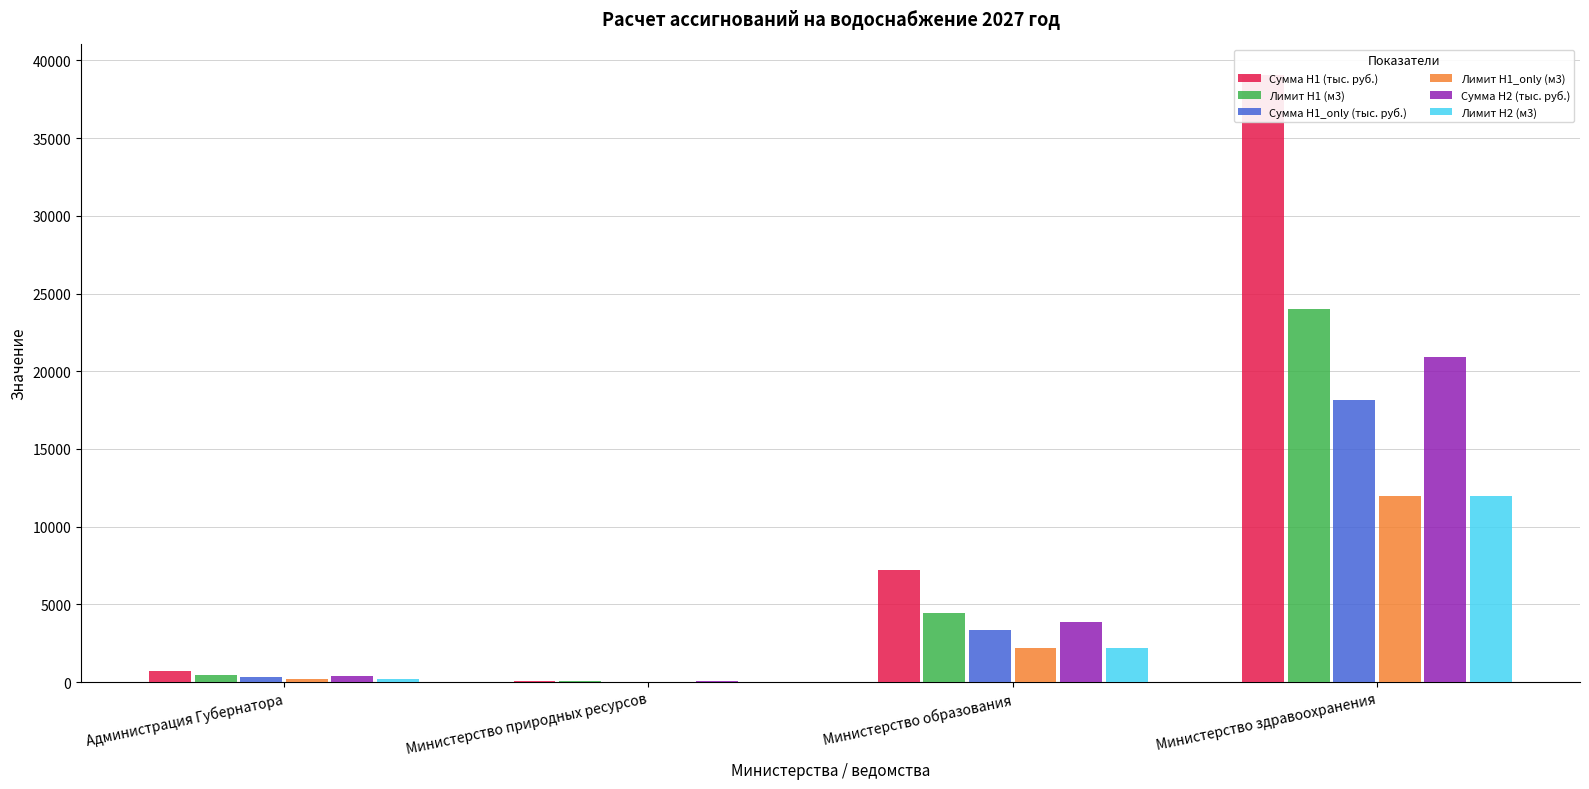

List the series in order of their peak value, lowest first.

Лимит H2 (м3), Лимит H1_only (м3), Сумма H1_only (тыс. руб.), Сумма H2 (тыс. руб.), Лимит H1 (м3), Сумма H1 (тыс. руб.)